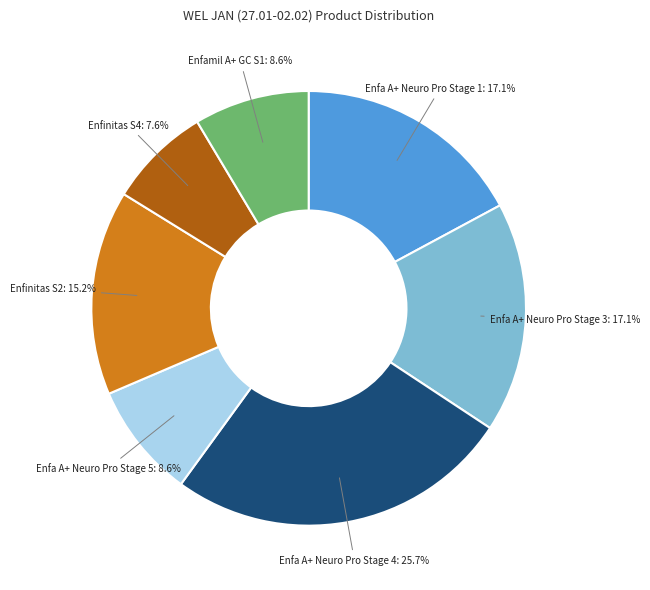

Is there any slice that represents more than half of the pie?

No